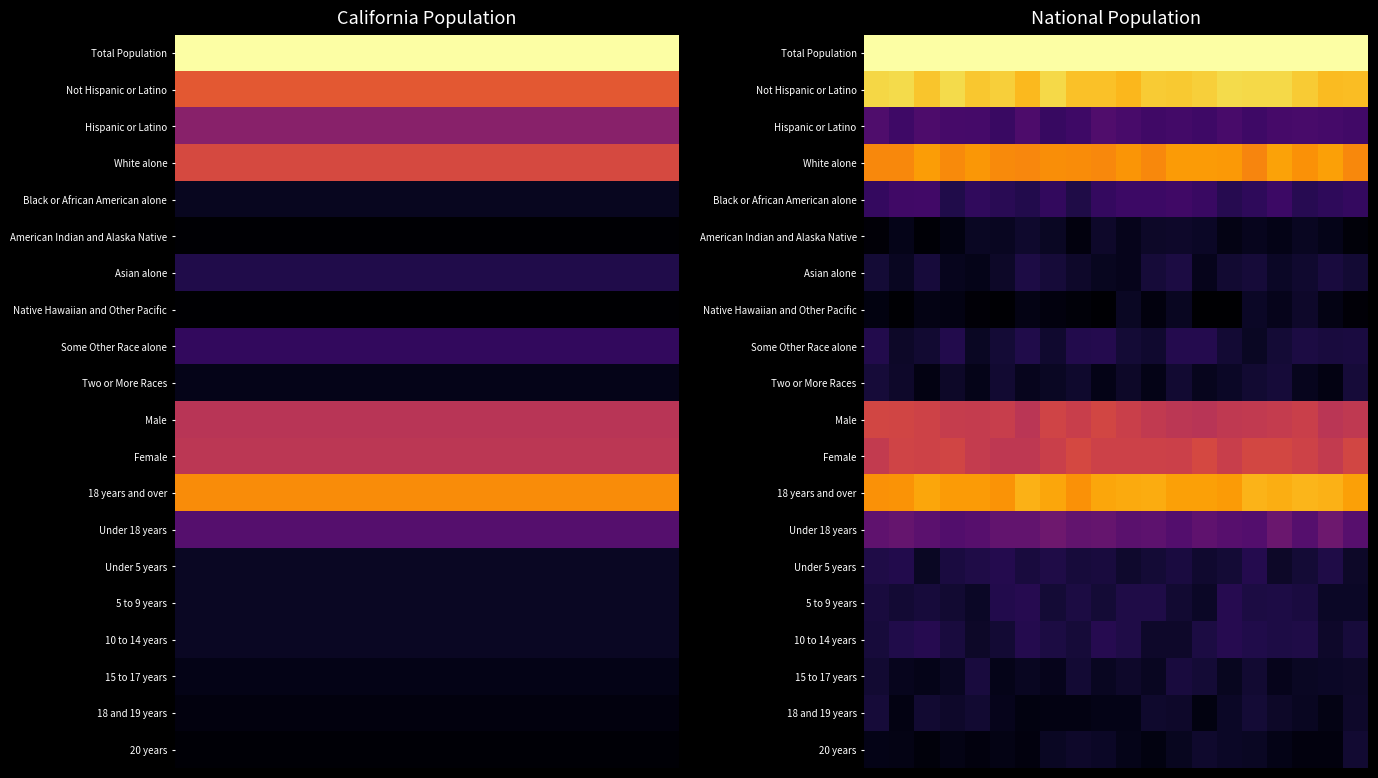

Between 18 and 11, which is larger?

18